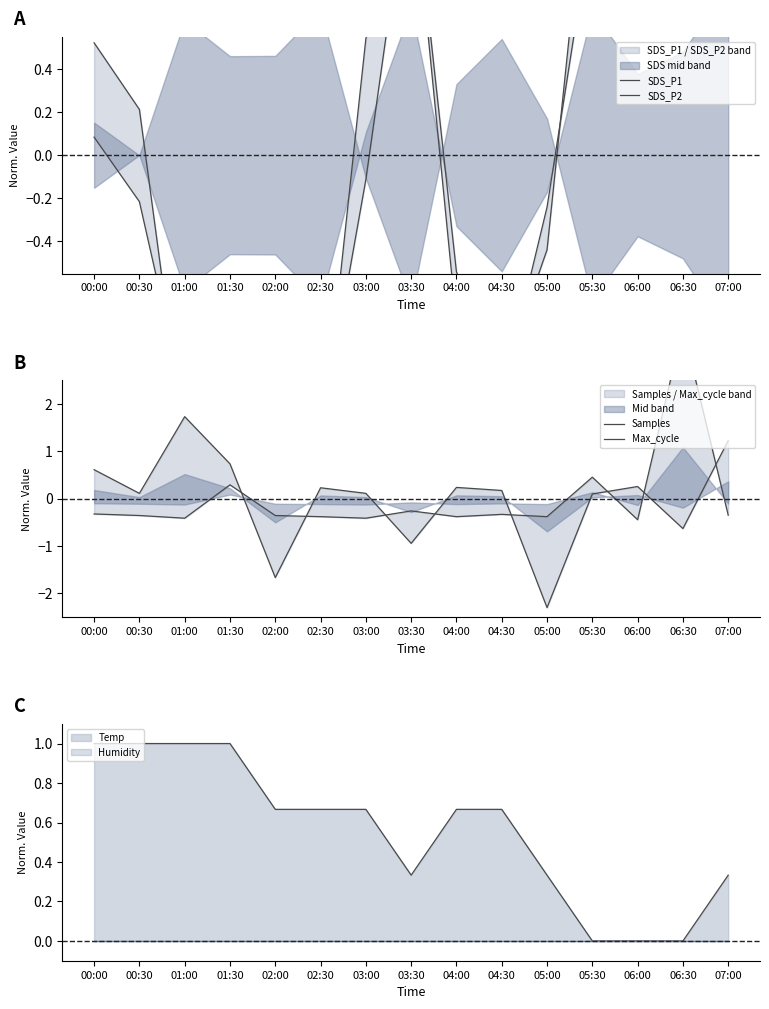

What is the maximum value for Temp?

1.0